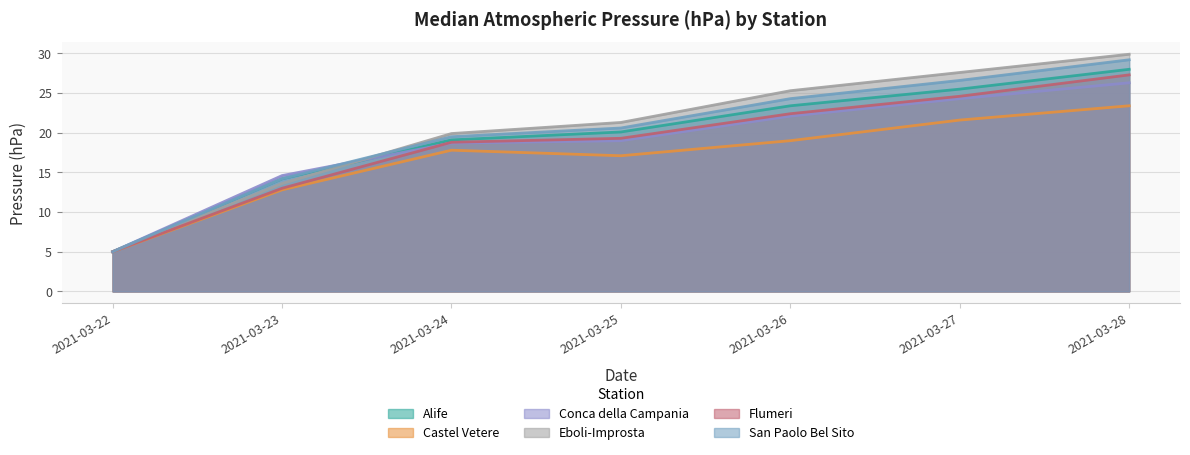

List the series in order of their peak value, highest first.

Eboli-Improsta, San Paolo Bel Sito, Alife, Flumeri, Conca della Campania, Castel Vetere